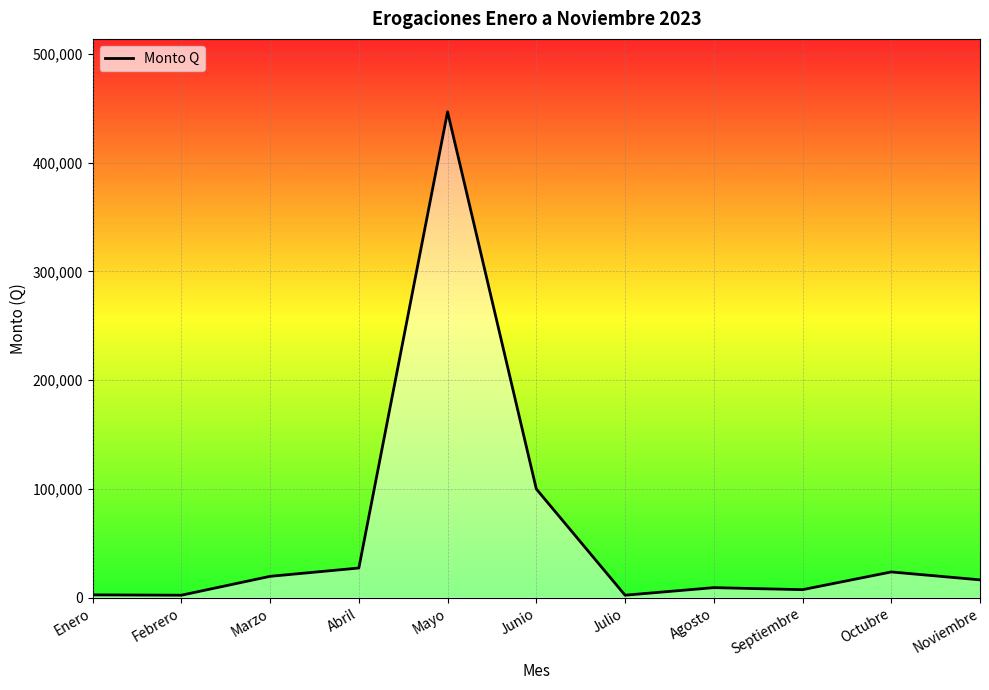

What is the greatest value displayed?

446791